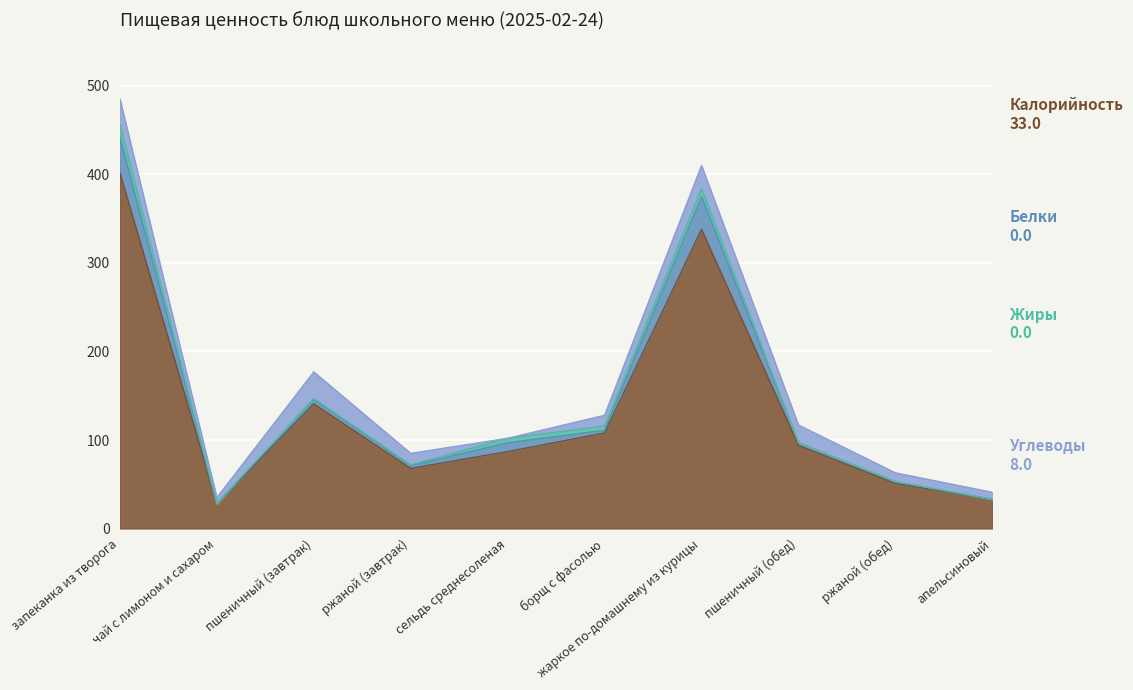

What is the total value across all series at пшеничный (обед)?

117.0